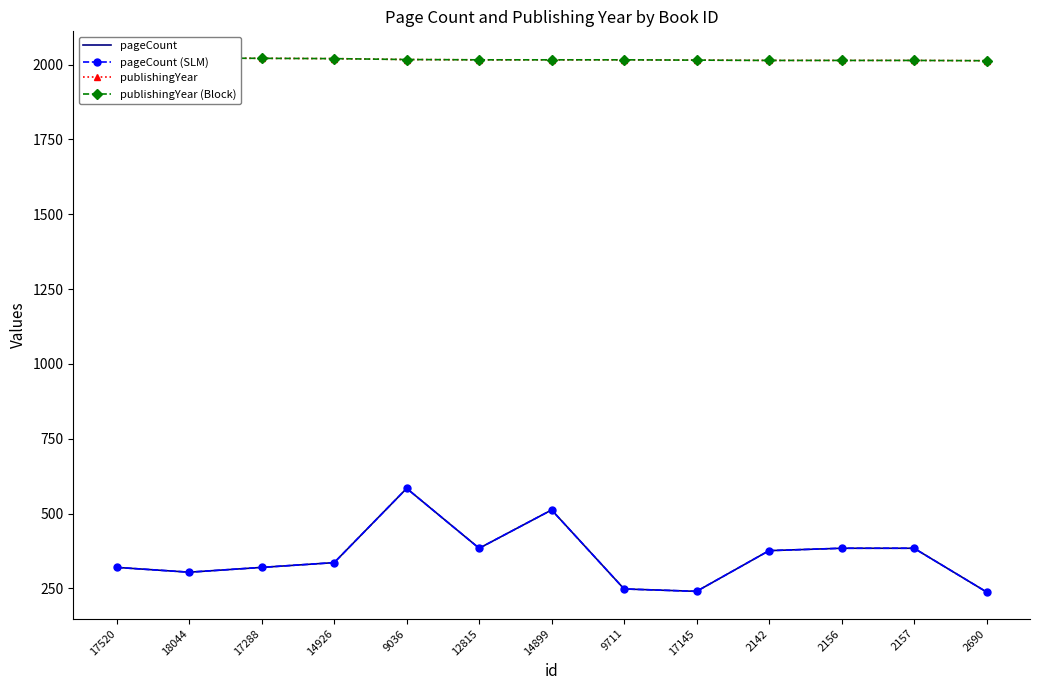

What is the difference between the maximum and minimum values in the publishingYear (Block) series?

9